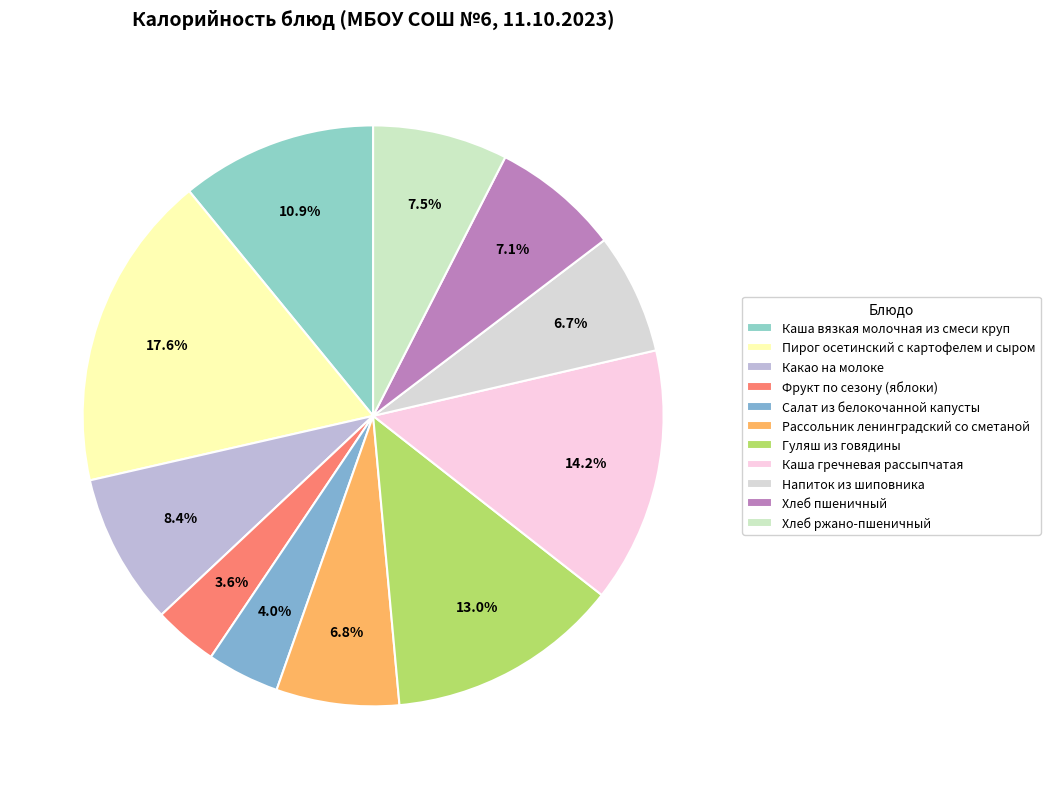

Which slice is the largest?

Пирог осетинский с картофелем и сыром